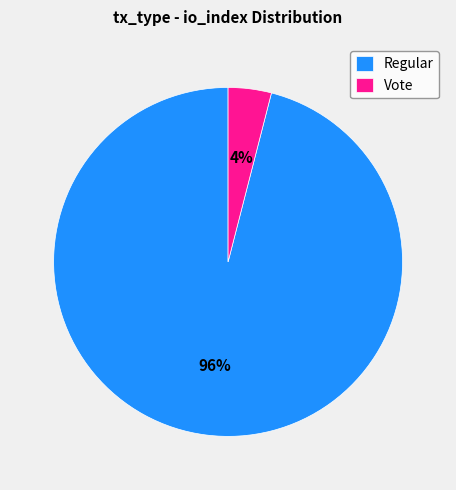

What percentage is the Vote slice, to the nearest percent?

4%